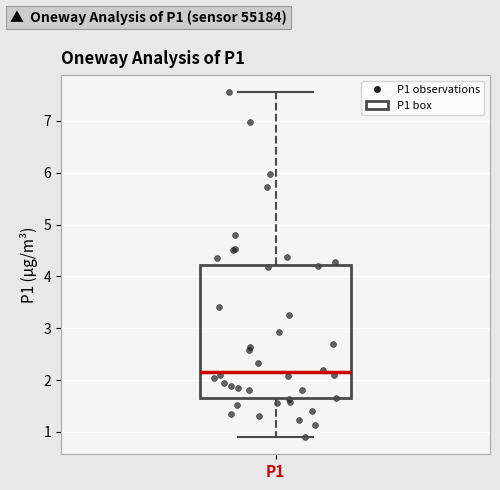

Where does the median line of the box for P1 sit on the y-axis? The values are not printed on the chart, so give them approximately, as read against the axis.

2.2